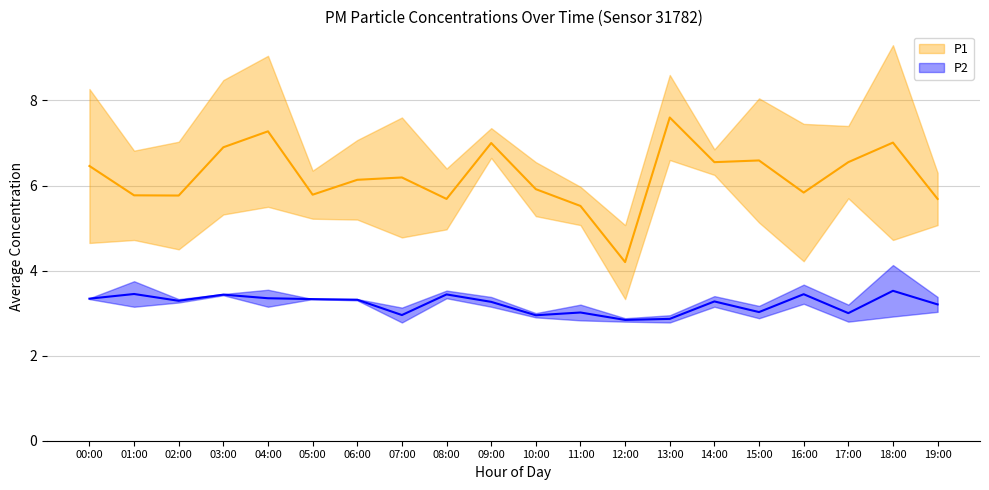

Which series has the largest total across all categories?

P1